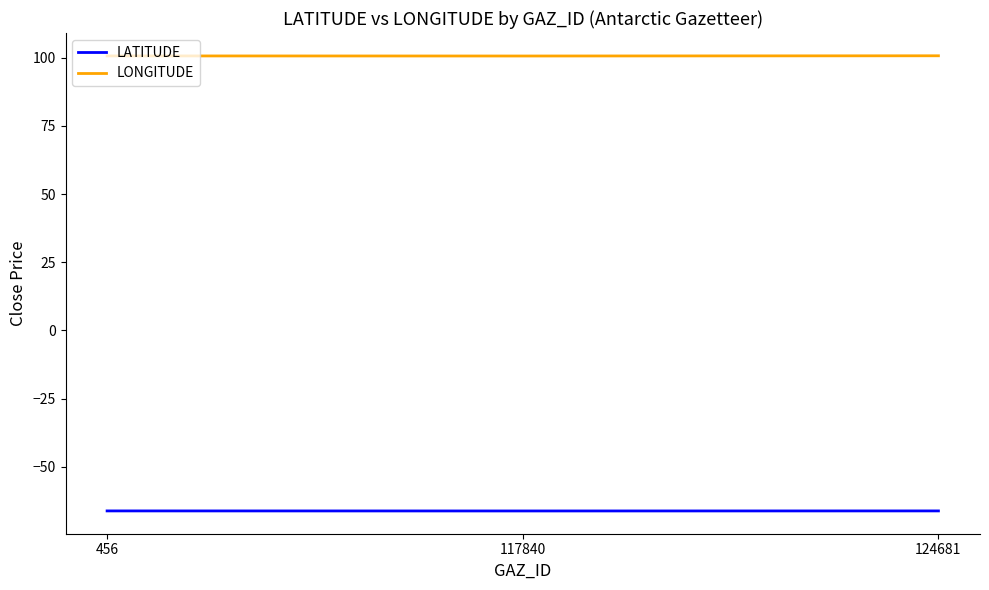

What is the difference between the highest and lowest values at 124681?

166.8